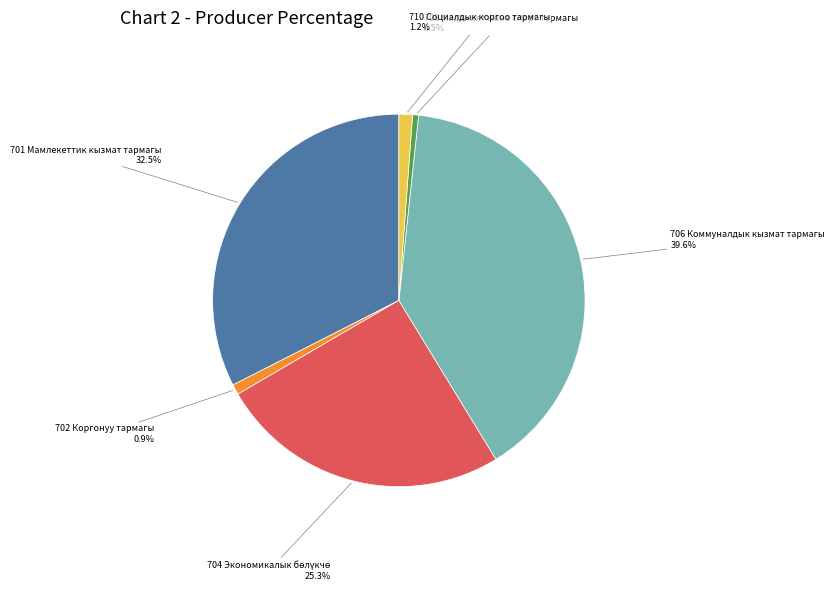

Is there a majority slice in this chart?

No